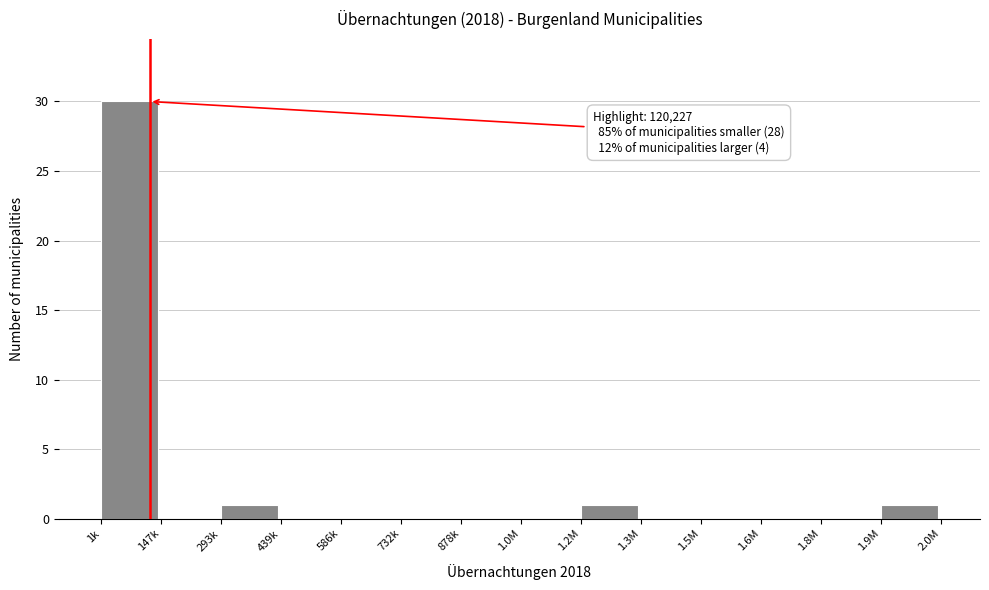

Reading left to right, list all the values displayed in this chart.

1k=30	147k=0	293k=1	439k=0	586k=0	732k=0	878k=0	1.0M=0	1.2M=1	1.3M=0	1.5M=0	1.6M=0	1.8M=0	1.9M=1